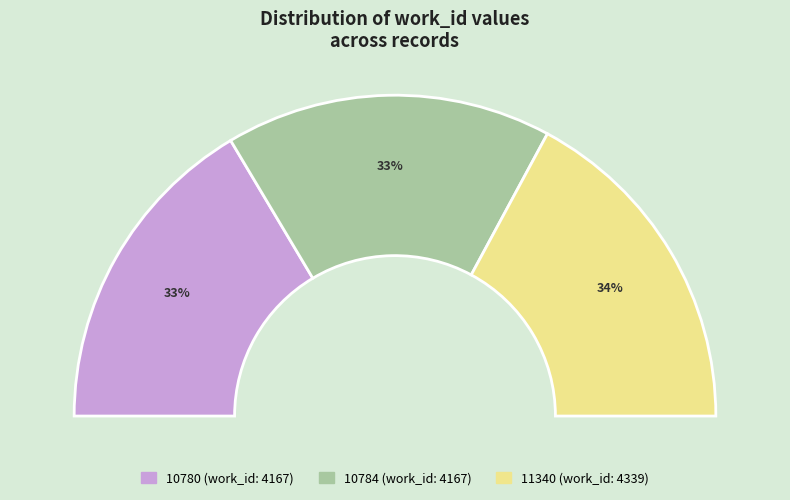

Which slice is the largest?

11340